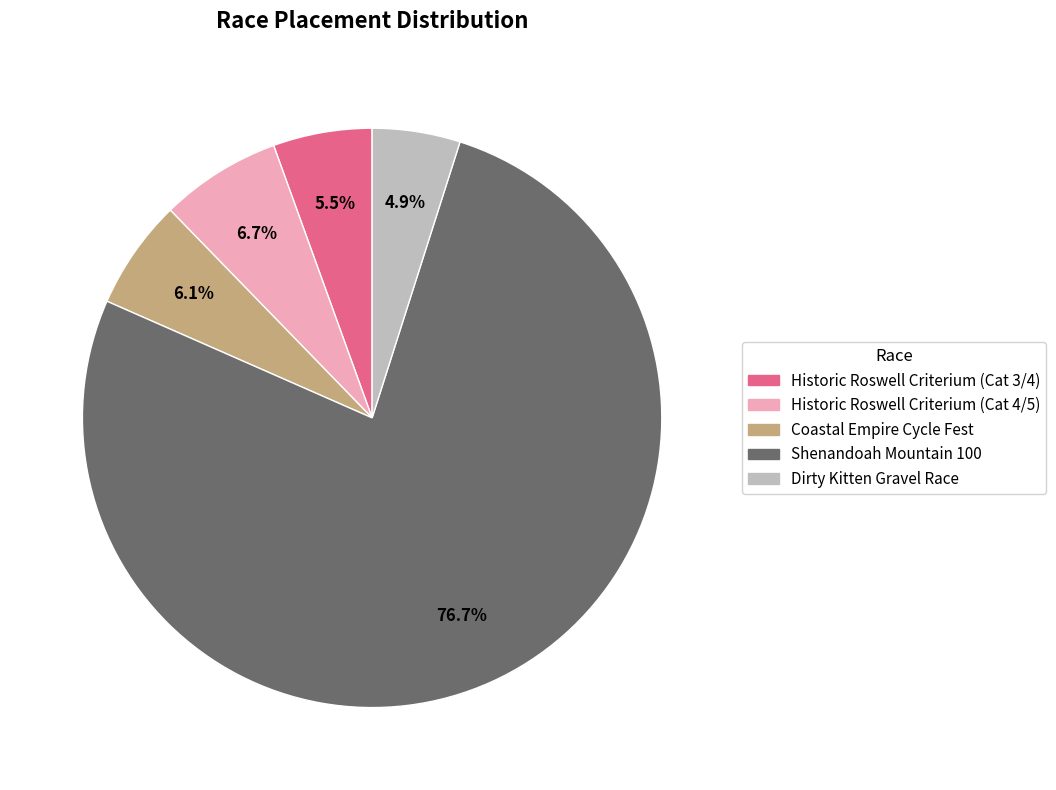

What is the smallest slice in the pie chart?

Dirty Kitten Gravel Race